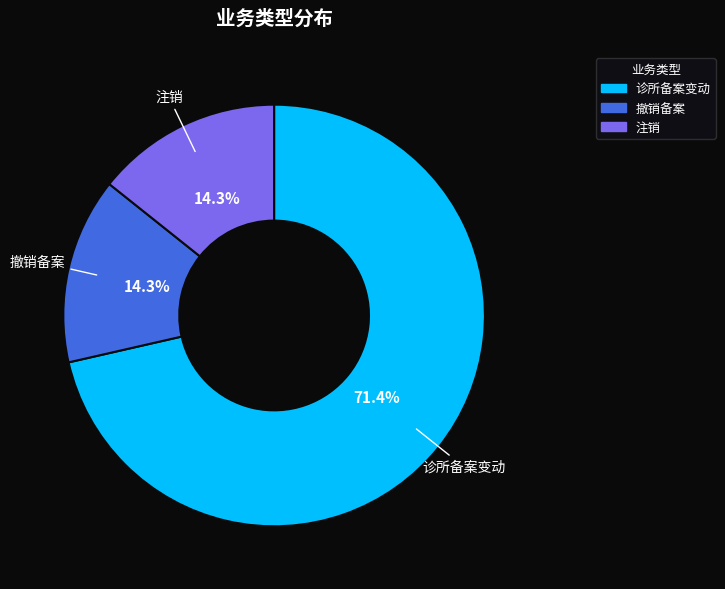

To the nearest percent, what is the combined percentage of 撤销备案 and 注销?

29%